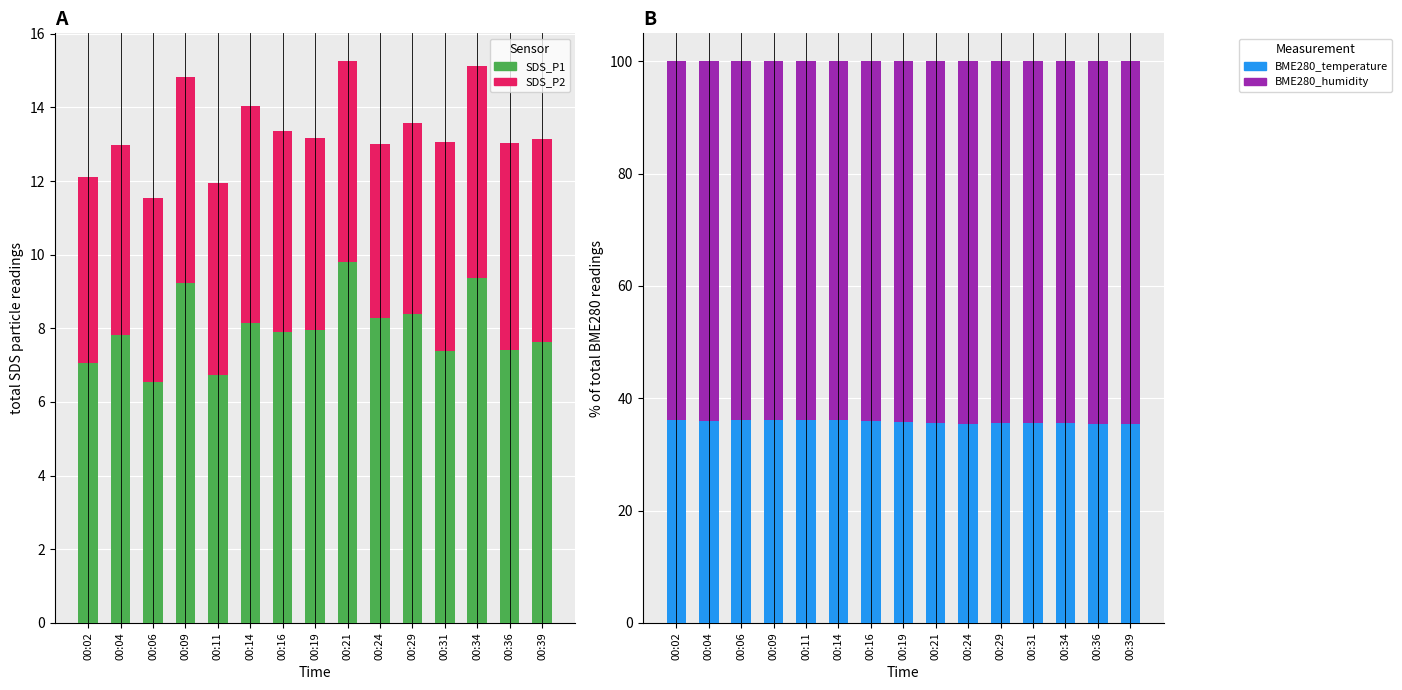

Count the number of categories in the chart.

15